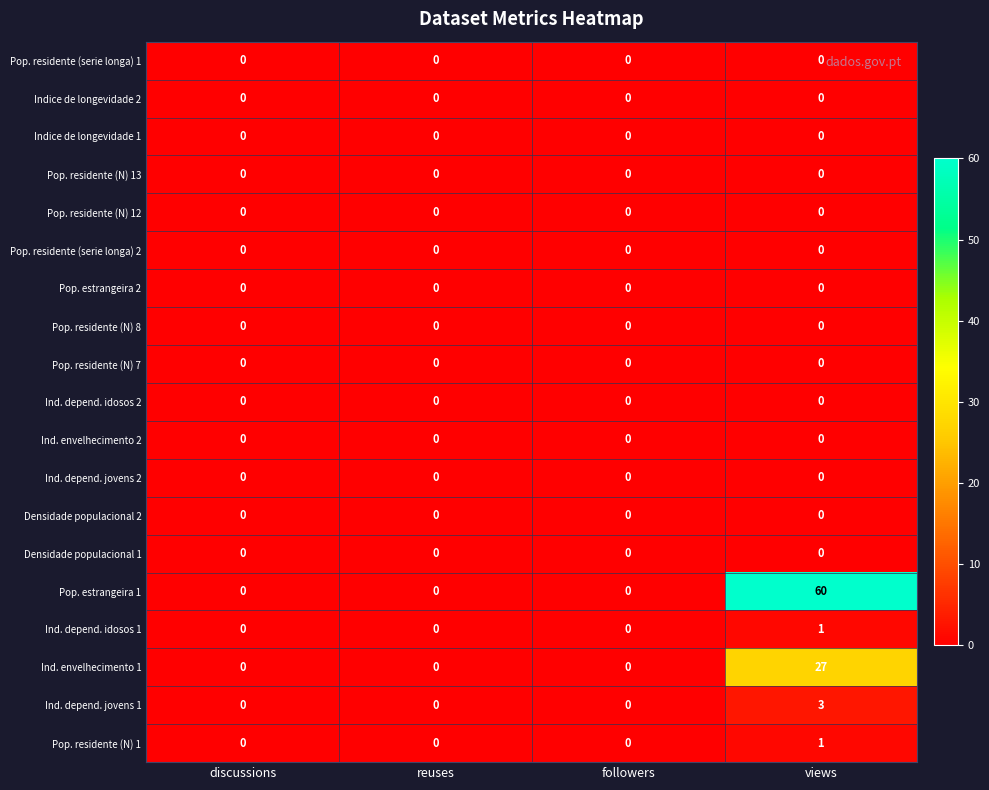

Is it true that Ind. depend. jovens 2 equals 0 at discussions?

True